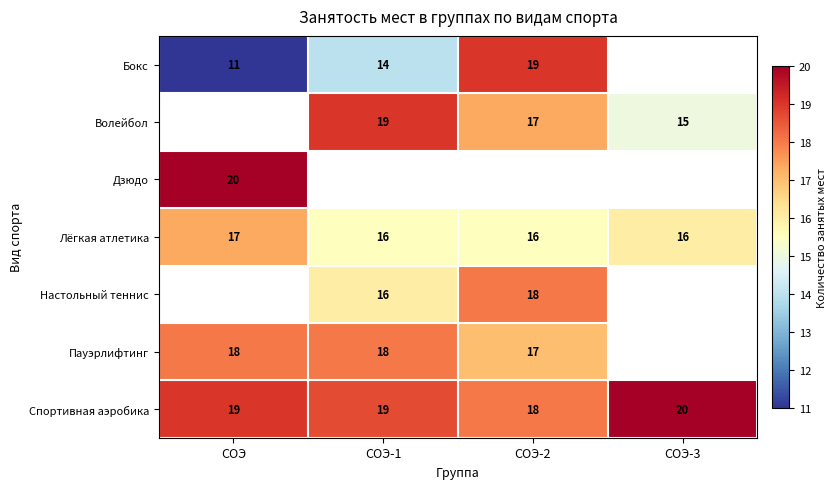

What is the smallest value displayed?

11.0